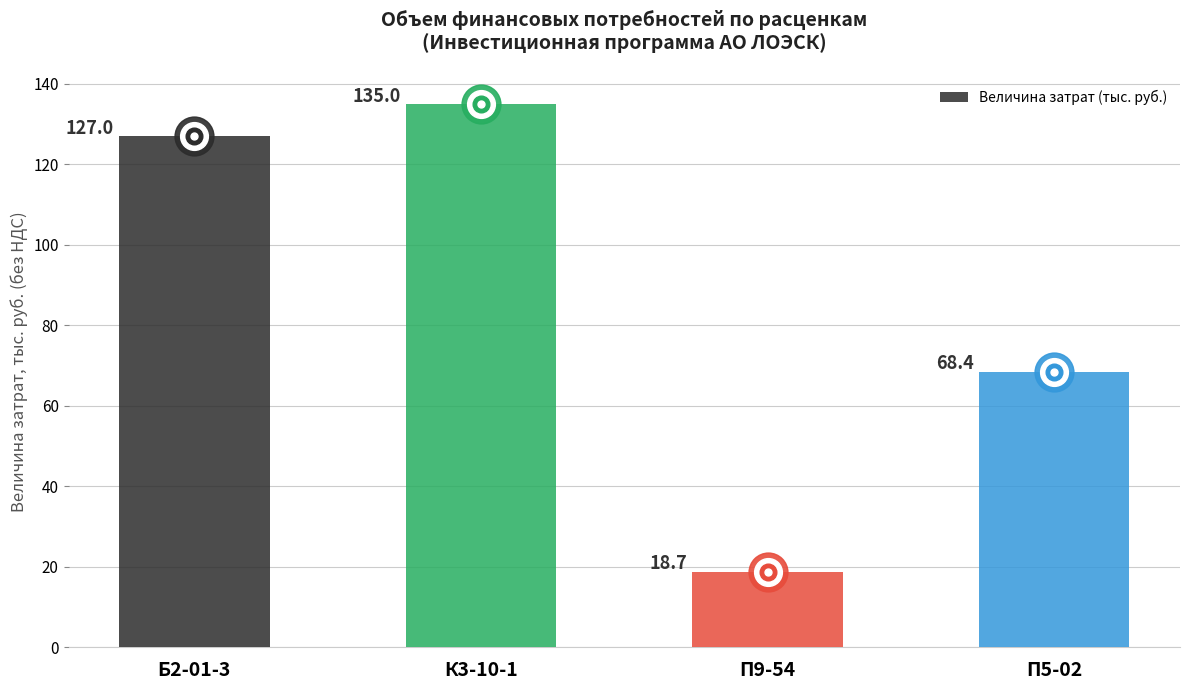

Between Б2-01-3 and П5-02, which is larger?

Б2-01-3